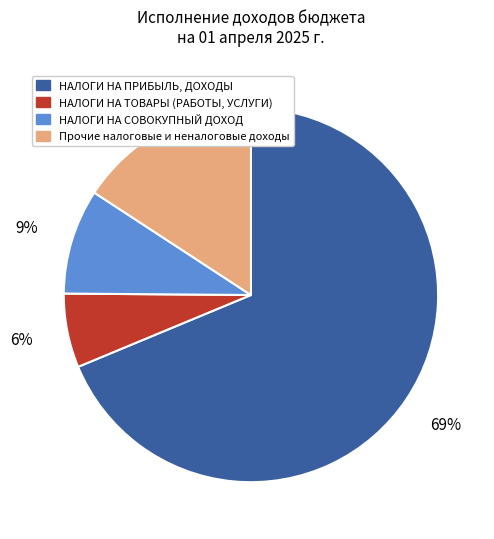

Does any single category account for the majority?

Yes